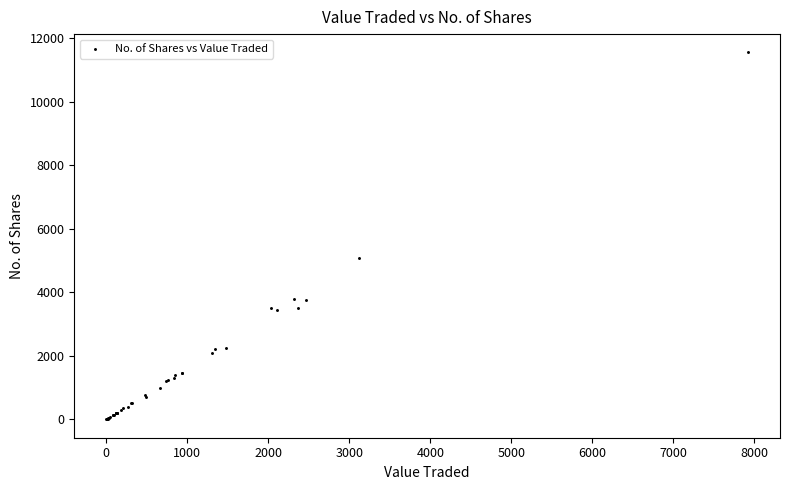

What Y value in the scatter plot is closest to 5772?

5088